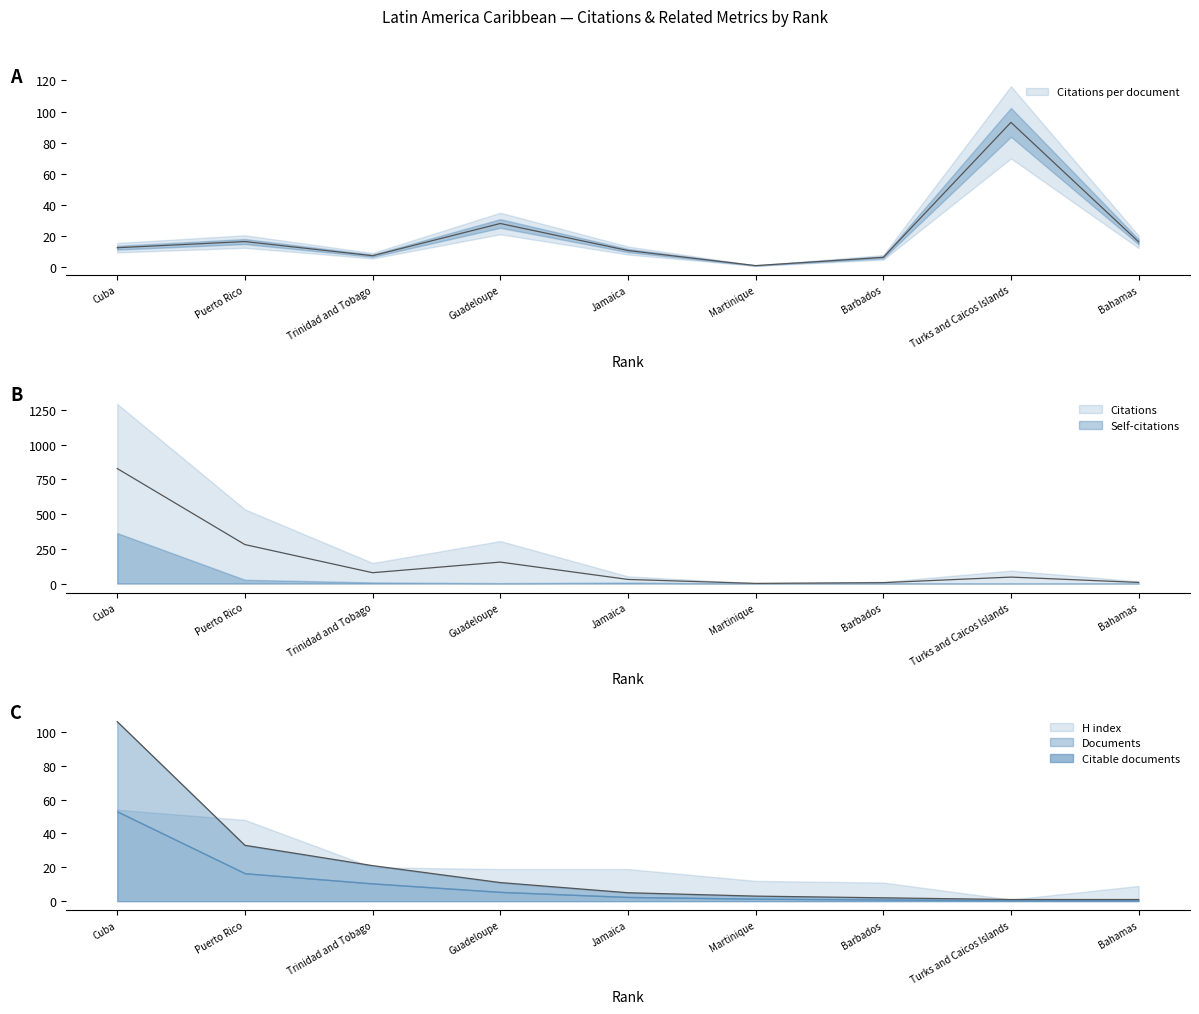

Does the chart display data point markers on the line(s)?

No